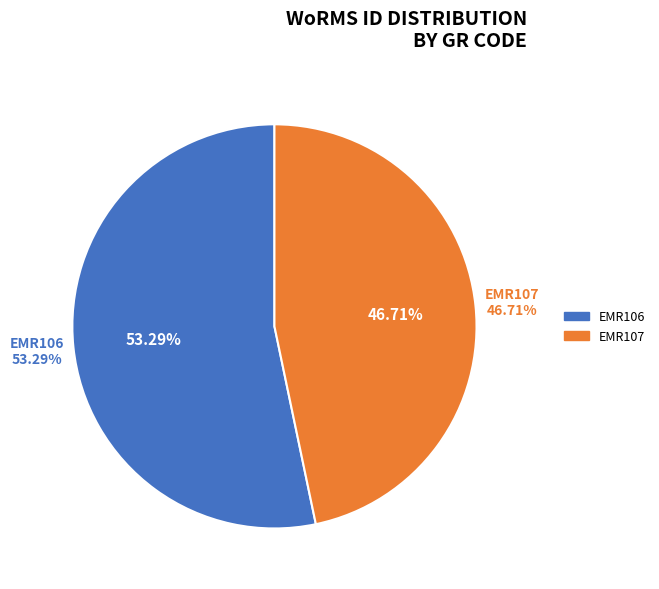

Is there any slice that represents more than half of the pie?

Yes